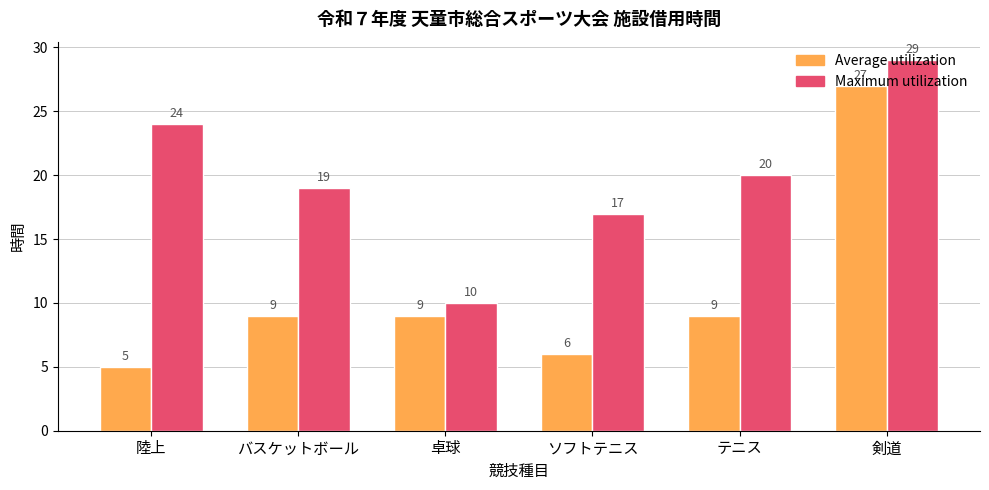

What is the difference between the Average utilization values at ソフトテニス and バスケットボール?

3